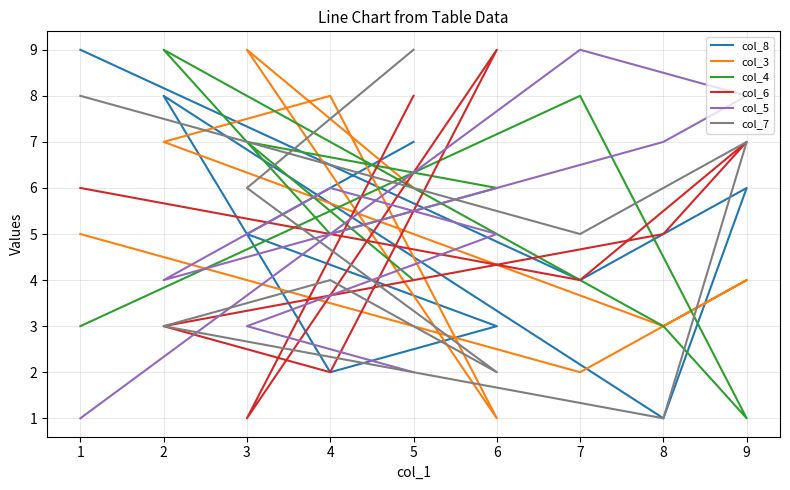

At which label is col_4 closest to 5?

4